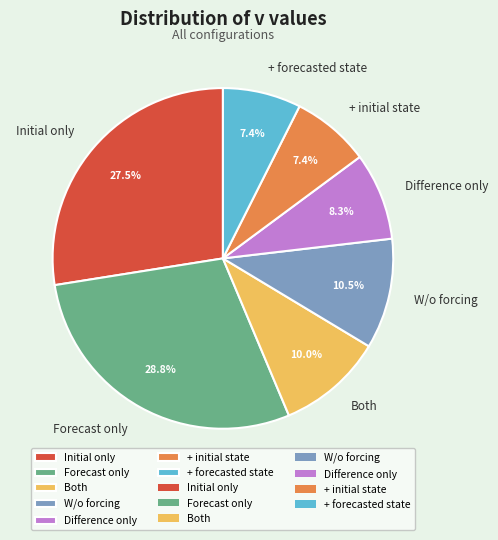

Does any single category account for the majority?

No